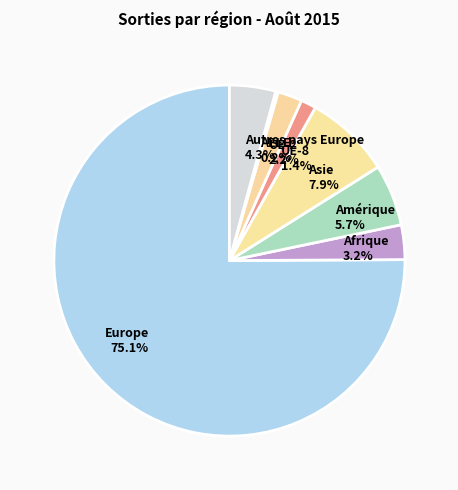

Which slice is the largest?

Europe